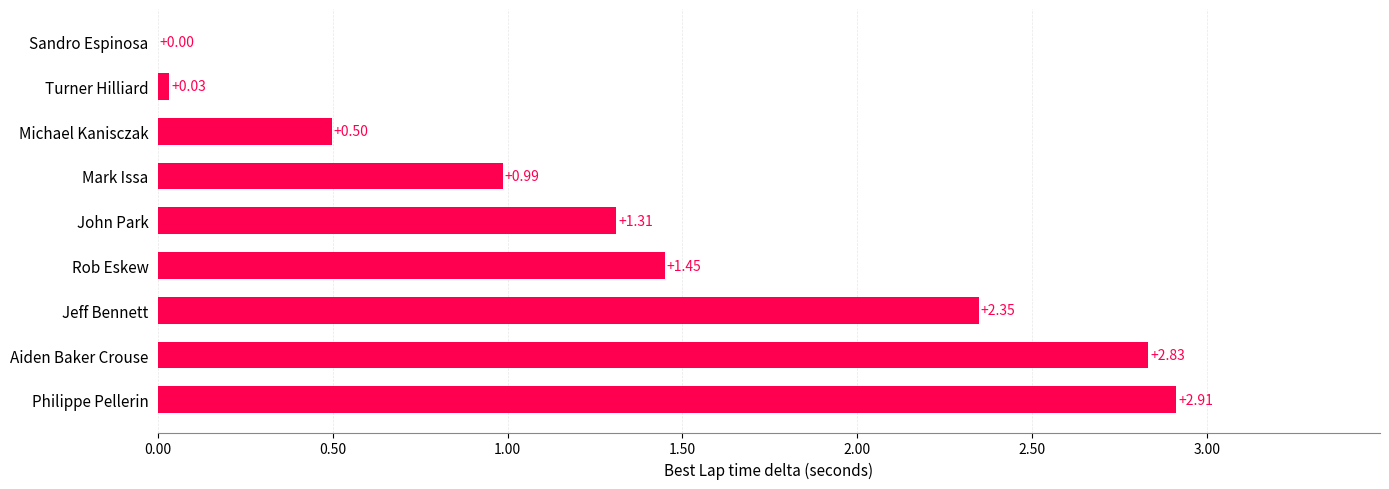

At which label is the value closest to 1?

Mark Issa